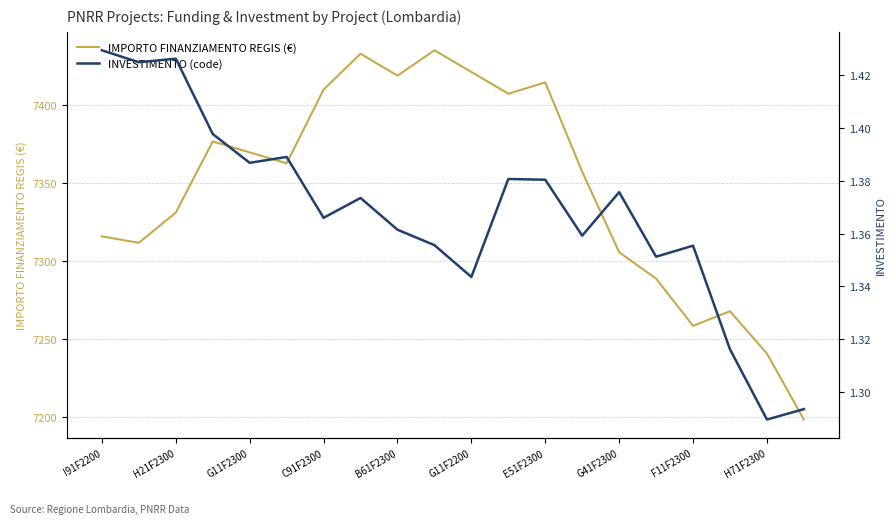

Which series has the largest range (max minus min)?

IMPORTO FINANZIAMENTO REGIS (€)